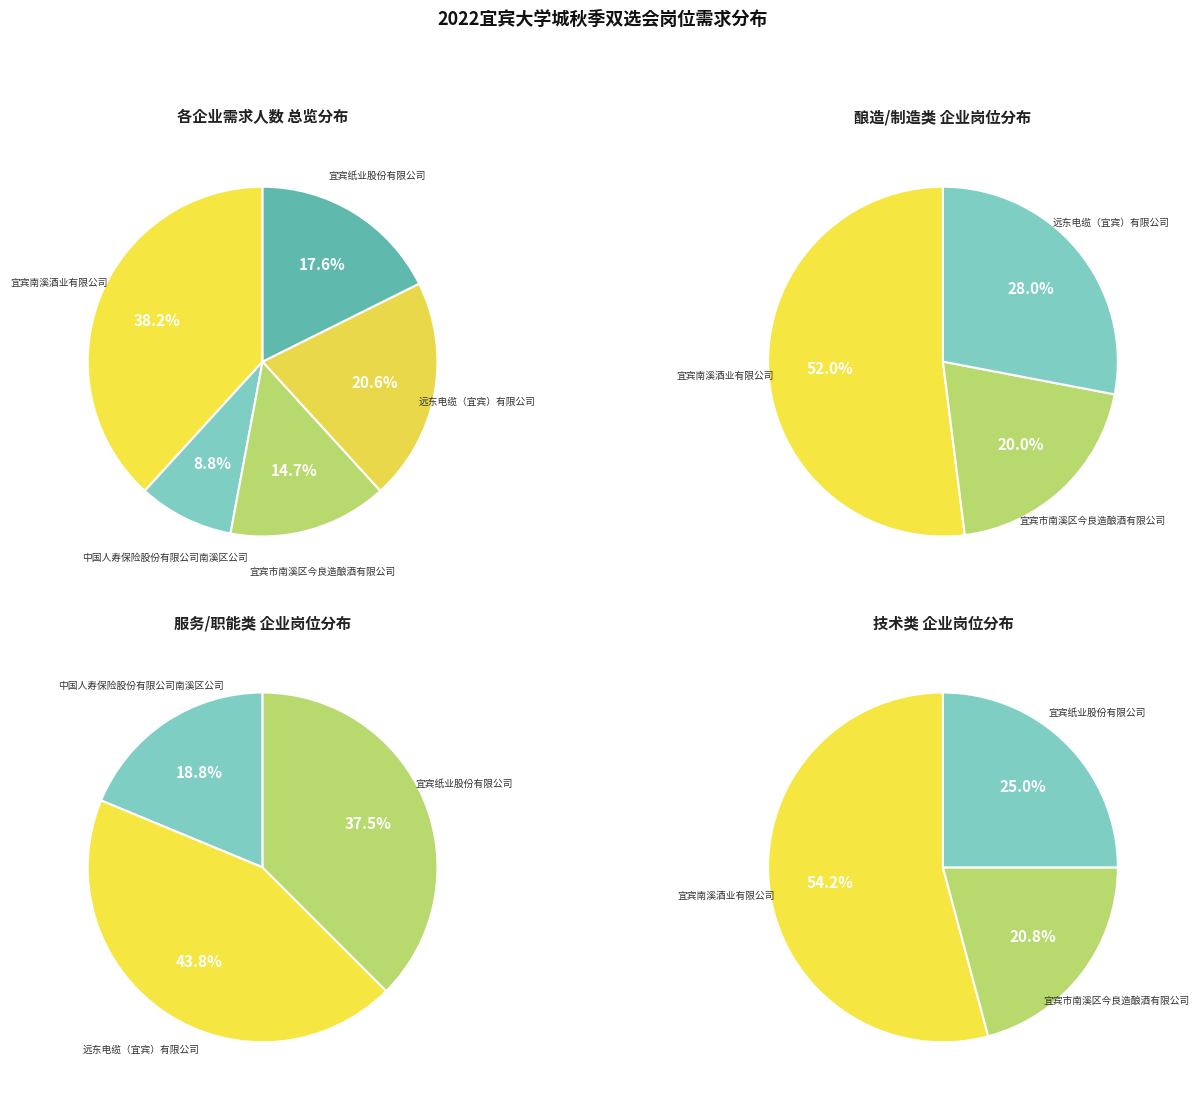

To the nearest percent, what is the average slice percentage?

20%